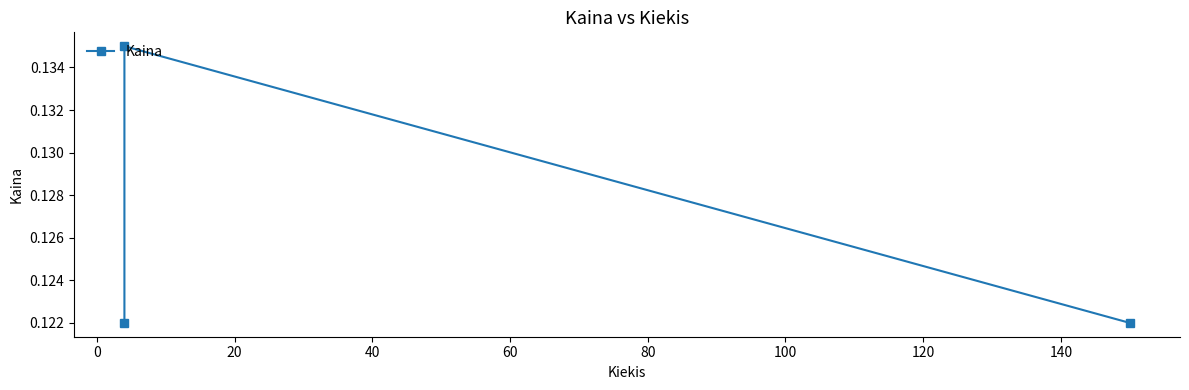

What is the average value?

0.1